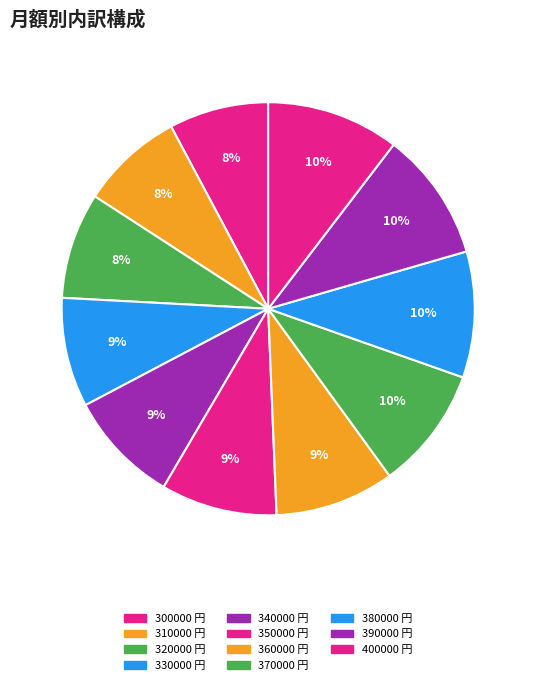

To the nearest percent, what portion does 370000 represent?

10%